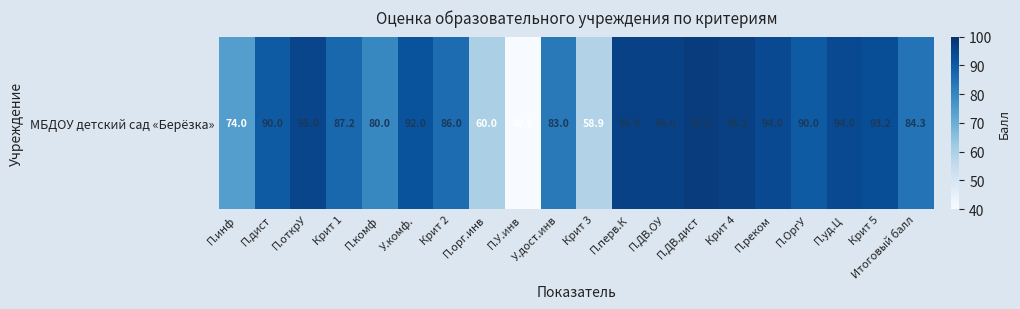

Where does the data first go above 90?

П.открУ